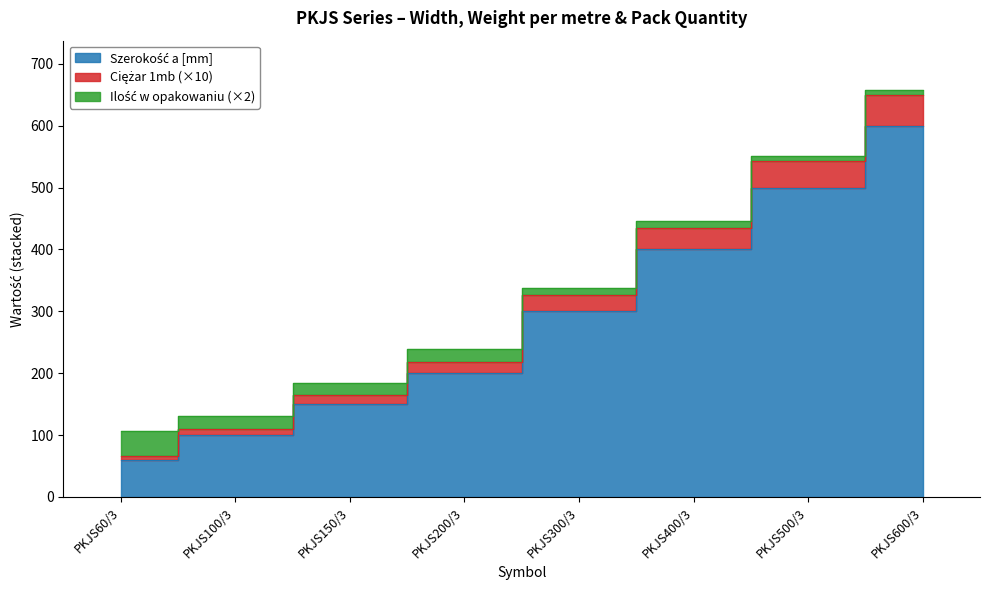

True or false: Ciężar 1mb has a value of 213.3 at PKJS400/3.

False